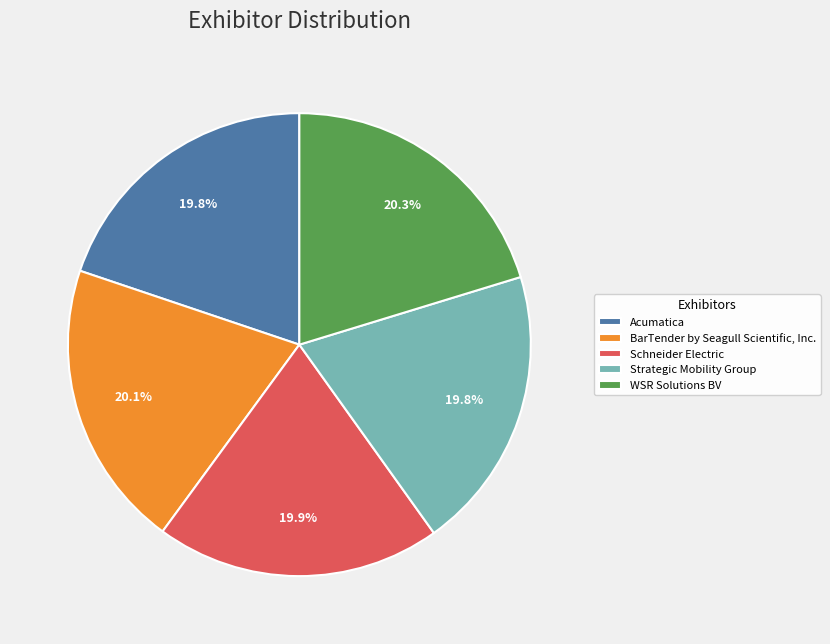

Combined, do Strategic Mobility Group and BarTender by Seagull Scientific, Inc. account for over 50%?

No